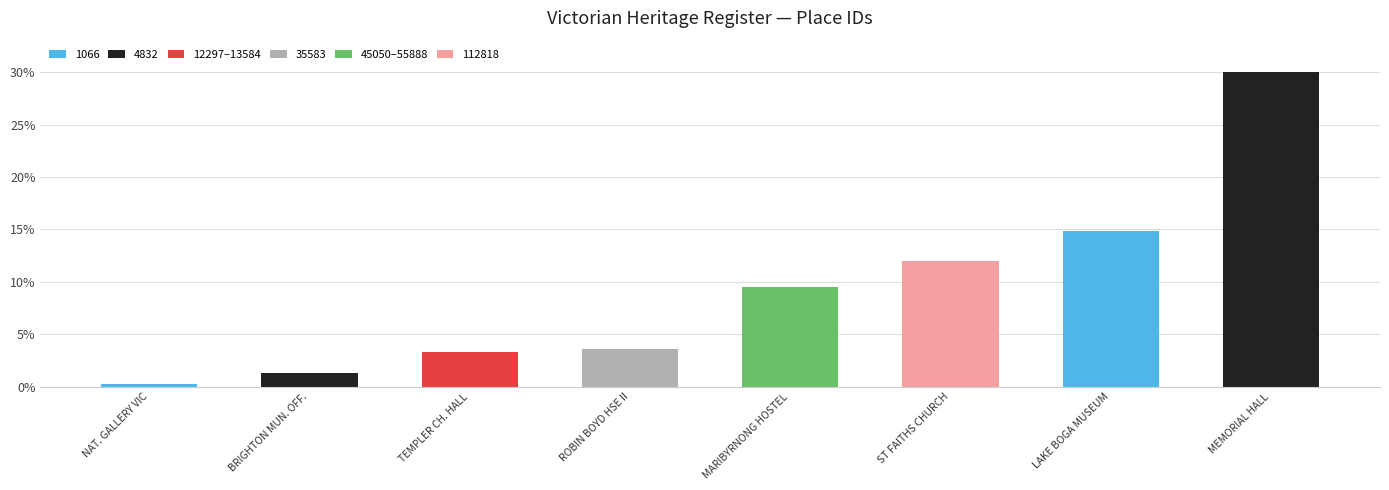

Count the number of data series in this chart.

1